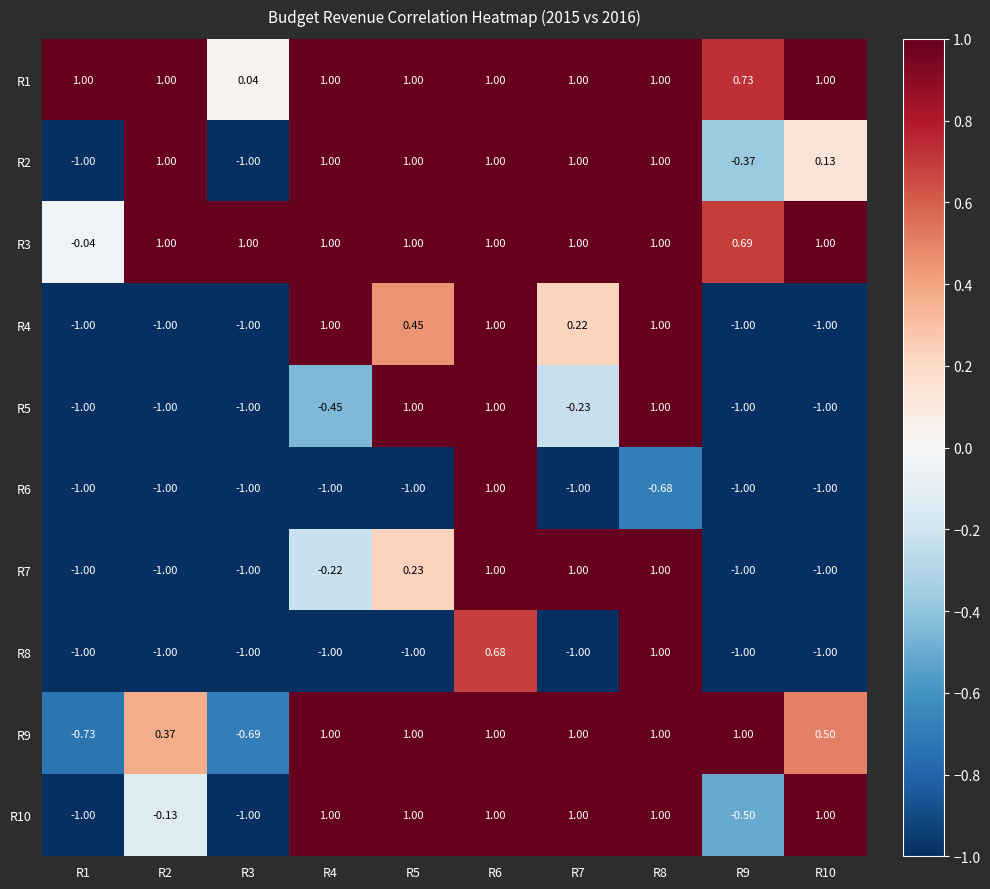

At R7, list the series in order from smallest to largest.

R6, R8, R5, R4, R1, R2, R3, R7, R9, R10